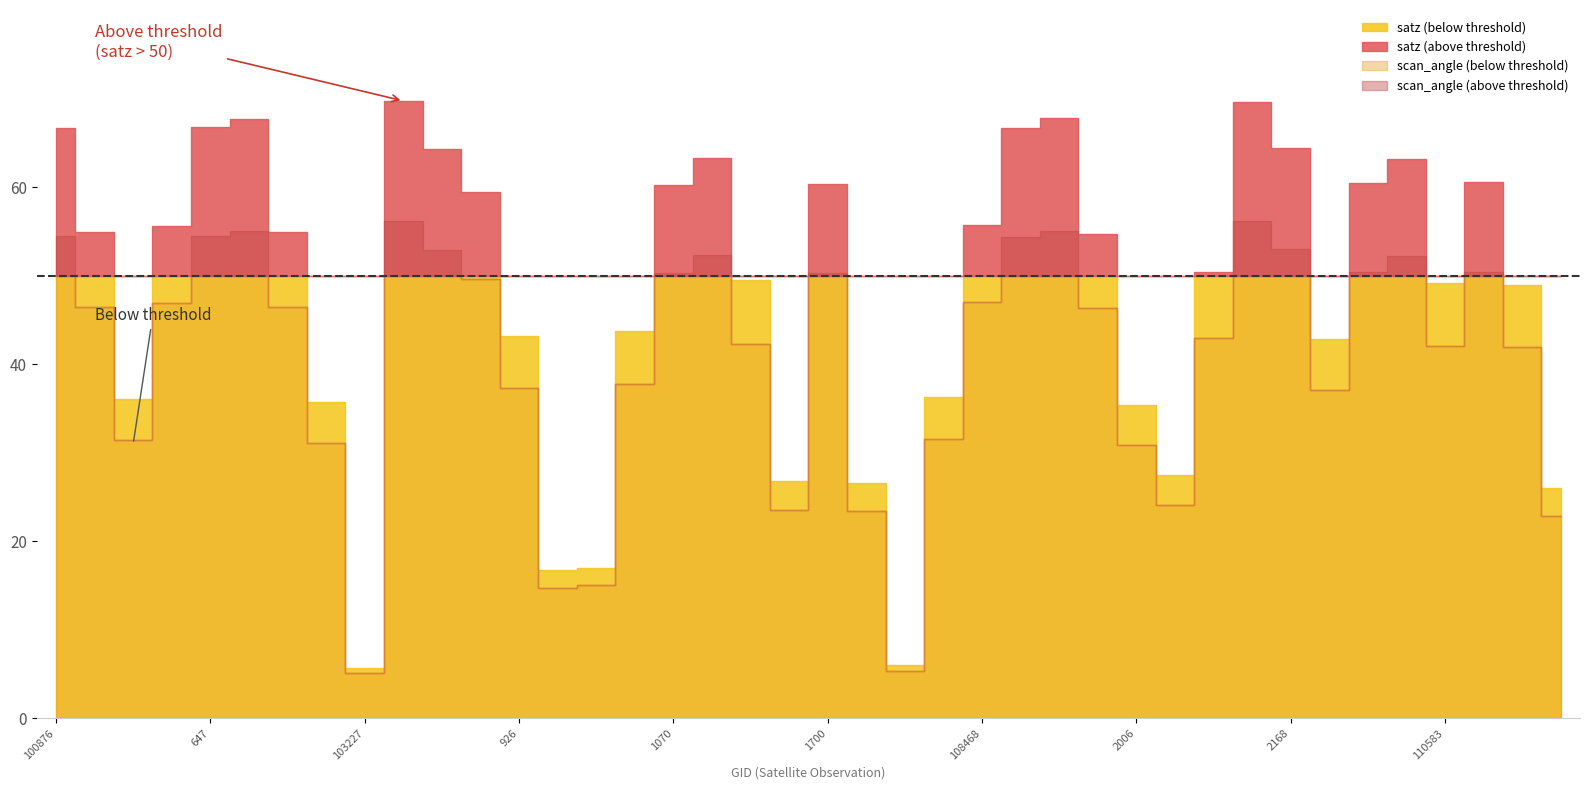

How many lines are shown in the chart?

3